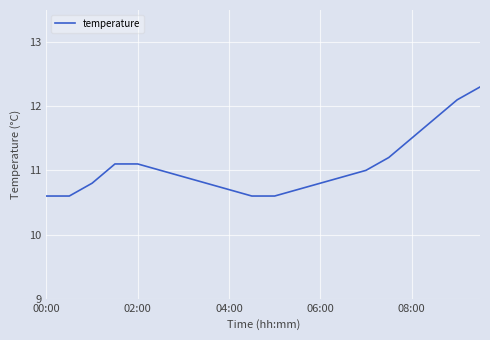

What is the minimum value shown in the chart?

10.6